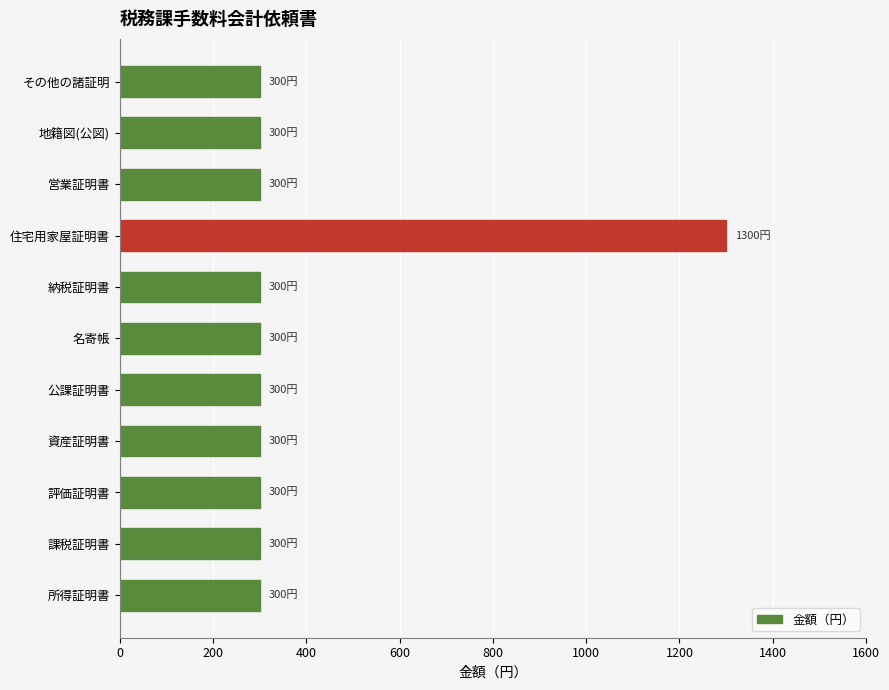

What is the ratio of the value at 所得証明書 to the value at 名寄帳?

1.0